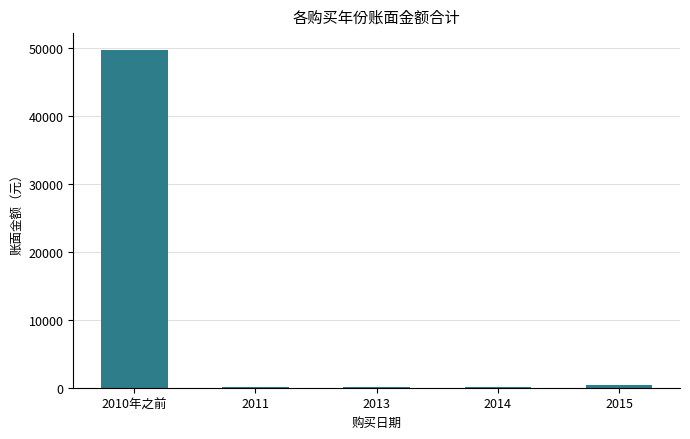

At which category does the chart reach its peak across all series?

2010年之前